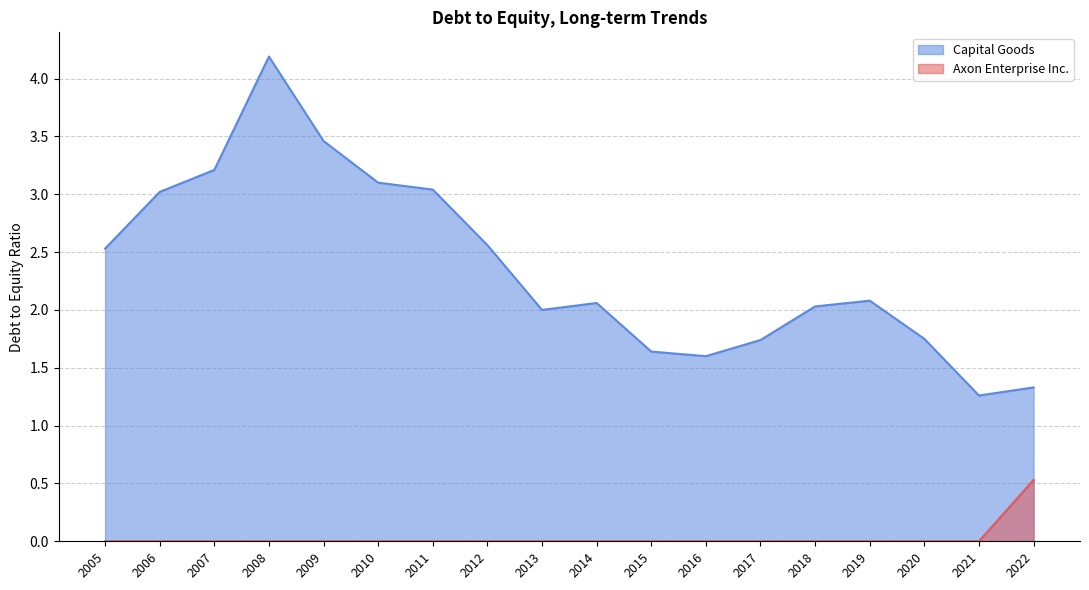

True or false: Axon Enterprise Inc. and Capital Goods intersect in this chart.

False